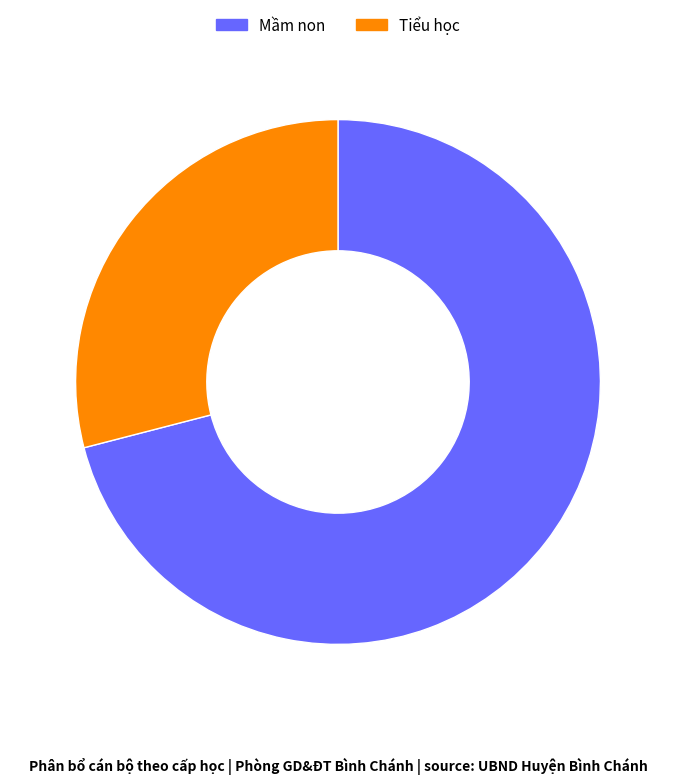

How many segments does this pie chart have?

2